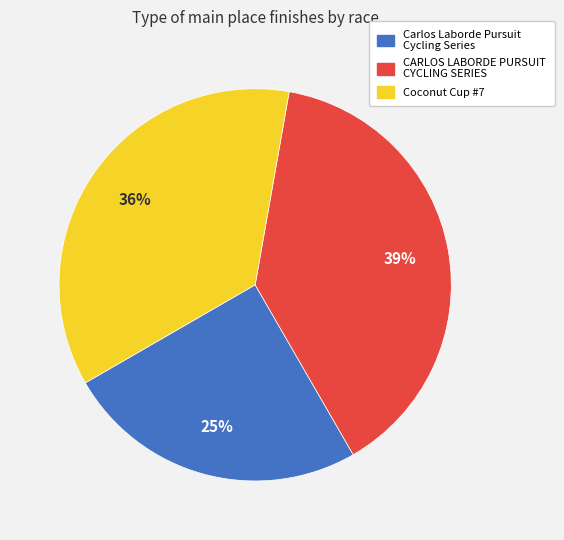

What is the ratio of the value at Coconut Cup #7 to the value at Carlos Laborde Pursuit Cycling Series?

1.4